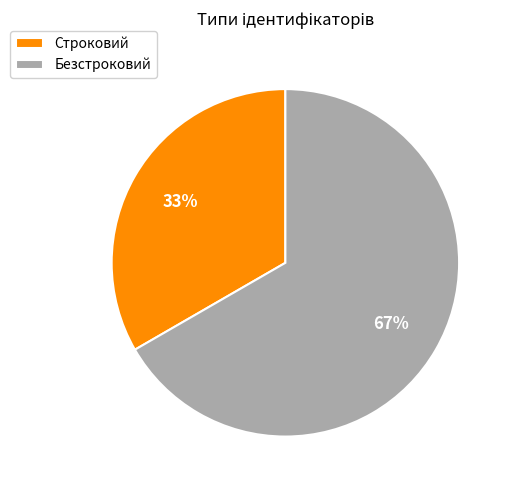

Between Безстроковий and Строковий, which is larger?

Безстроковий